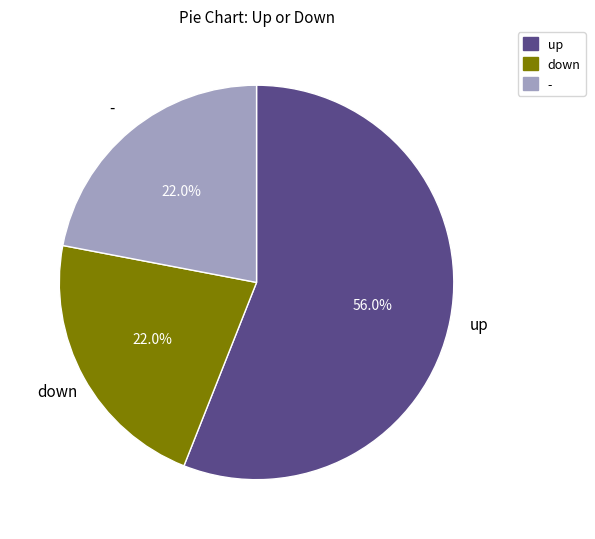

How many slices are in this pie chart?

3